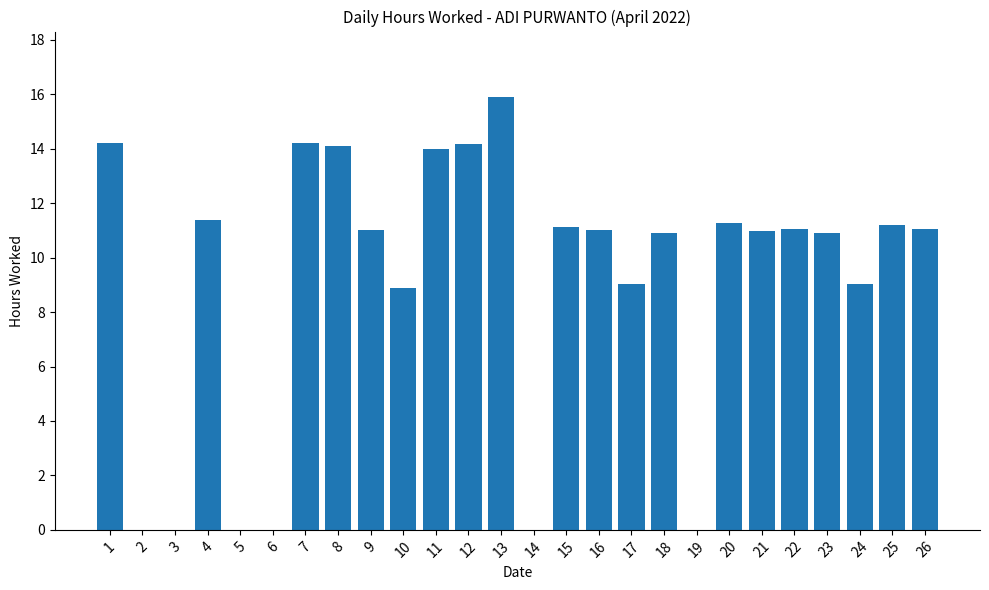

Is it true that the value at 9 is 15.7?

False